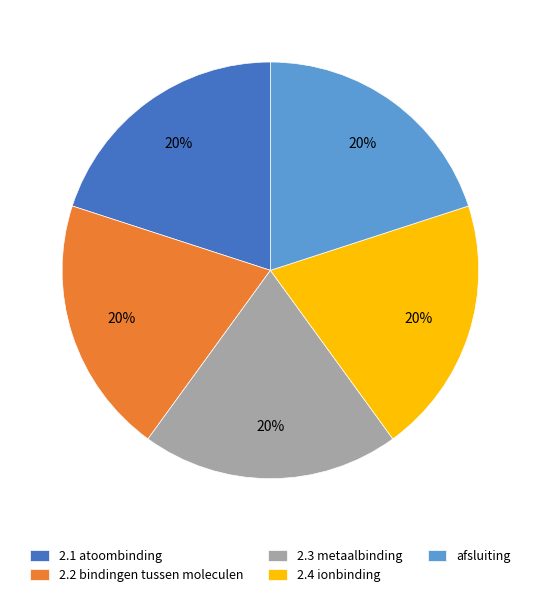

To the nearest percent, what portion does 2.1 atoombinding represent?

20%